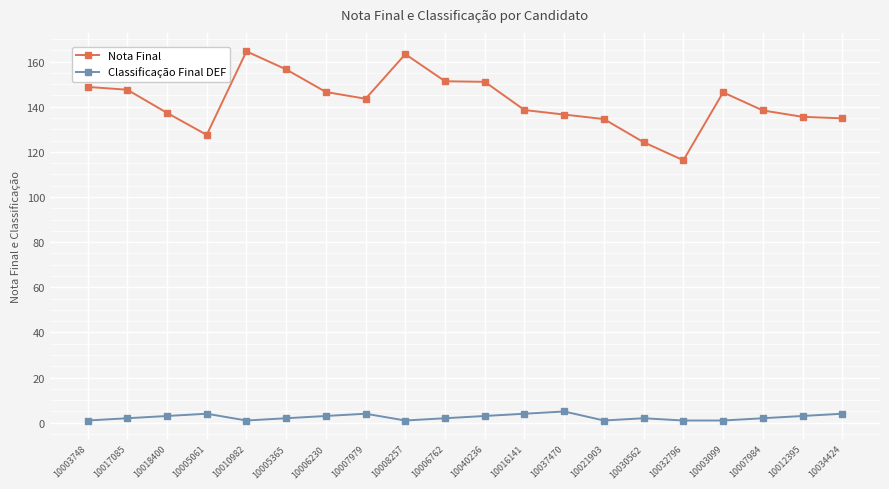

What is the total value across all series at 10037470?

141.5